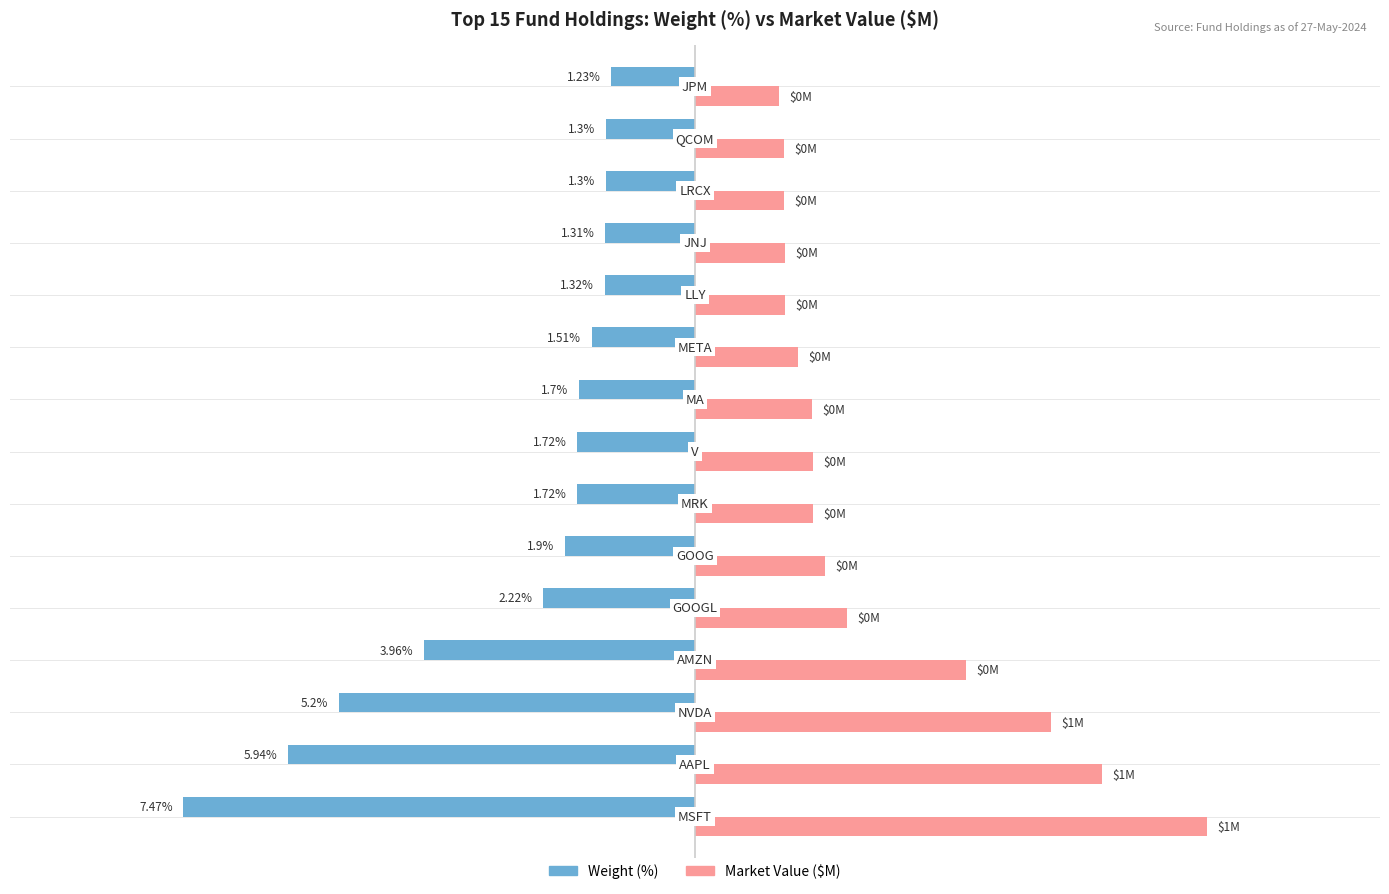

Rank the series by their maximum value, from highest to lowest.

Market Value ($M), Weight (%)